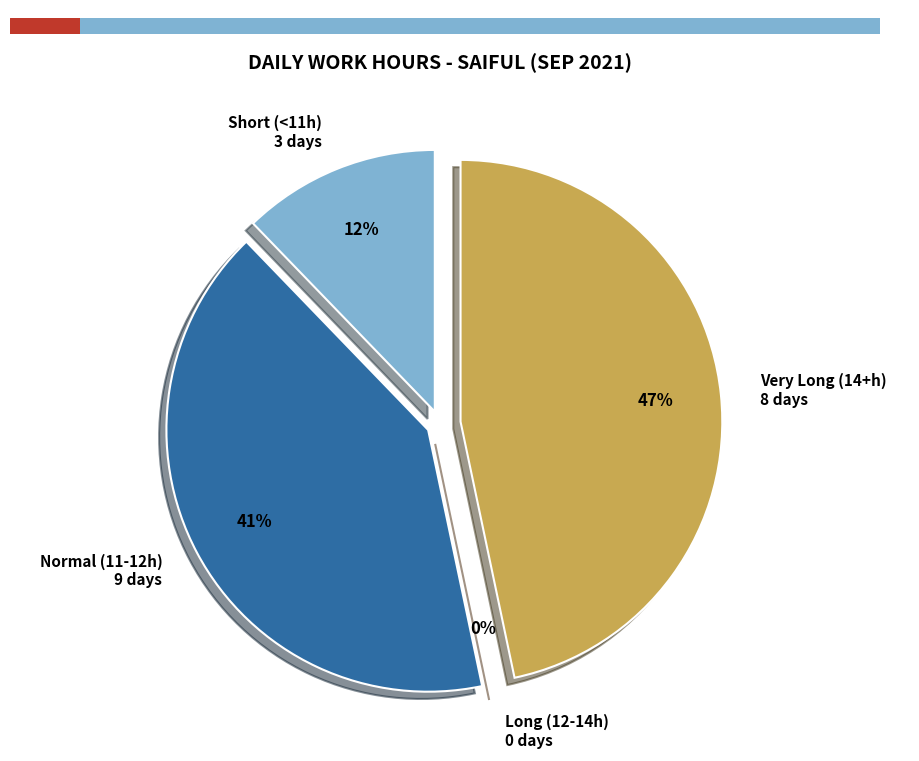

Does Day 5 account for over 50% of the chart?

No